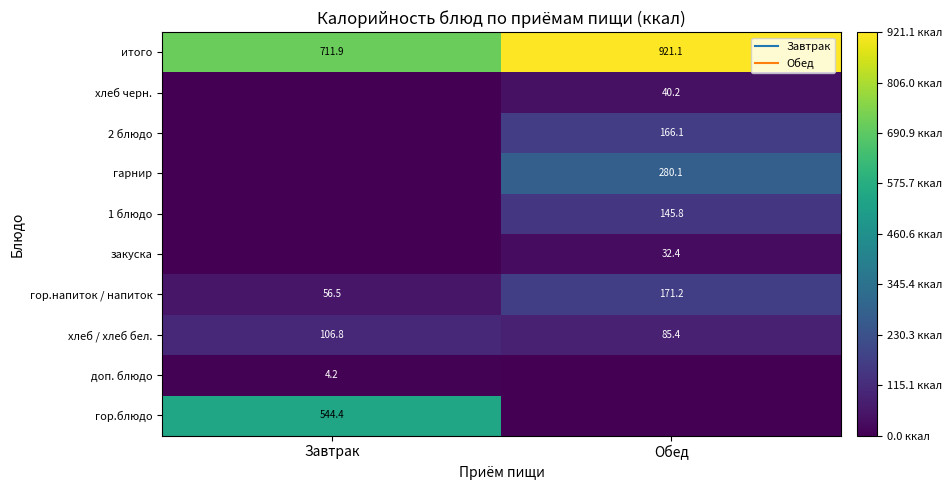

At which label is закуска closest to 16?

Завтрак